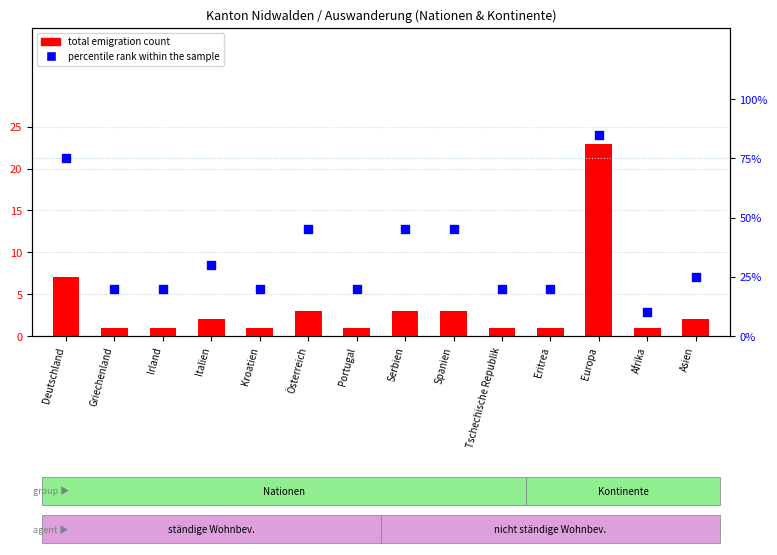

Which series reaches the minimum Y coordinate?

total emigration count